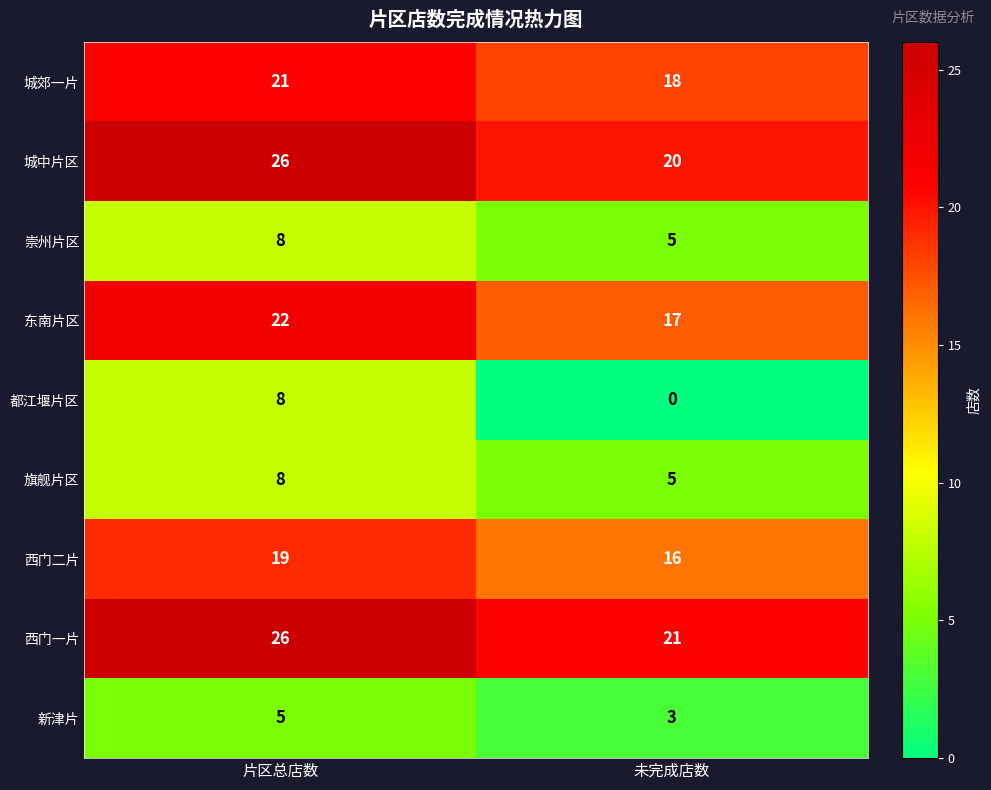

What is the total value across all series at 片区总店数?

143